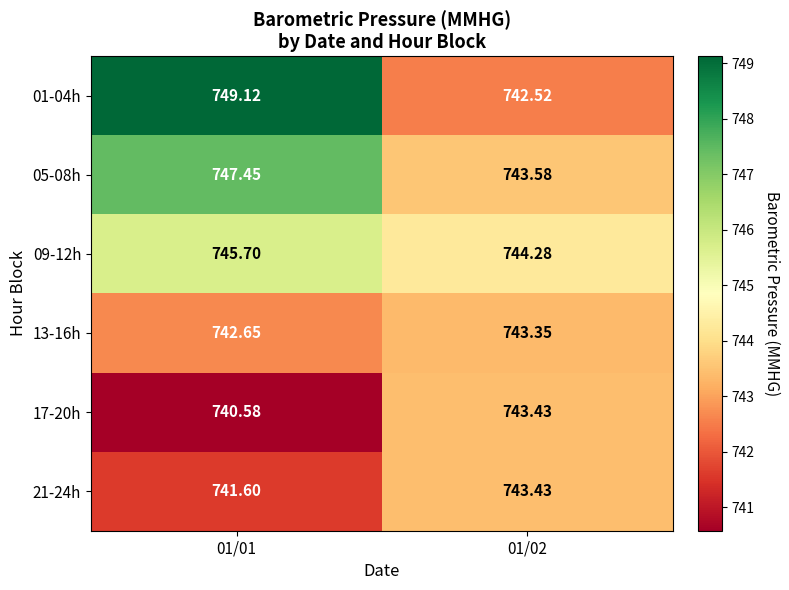

Is the value of 21-24h at 01/02 greater than the value of 01-04h at 01/02?

Yes